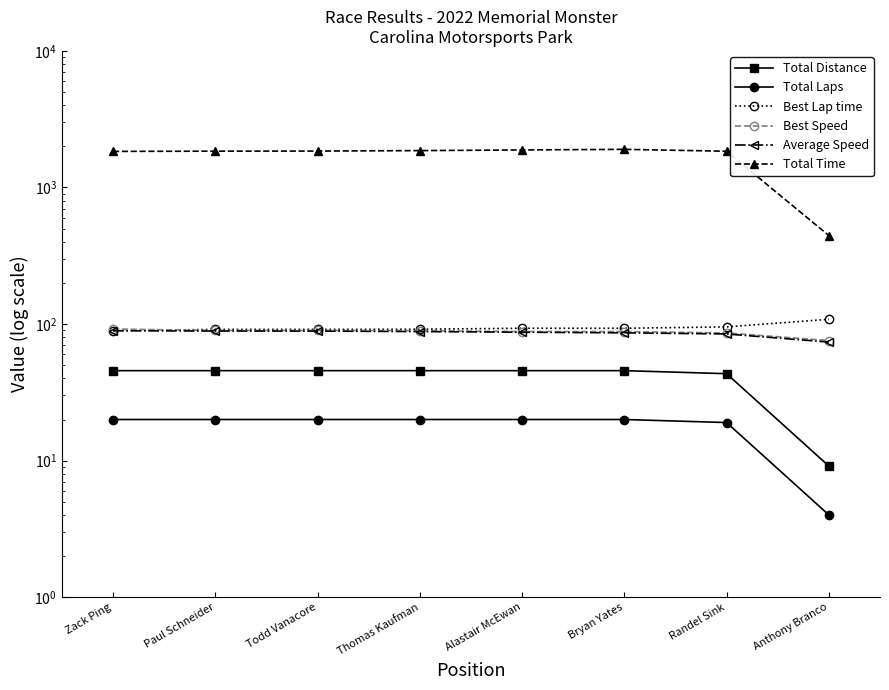

What is the label of the 1st point from the right?

Anthony Branco